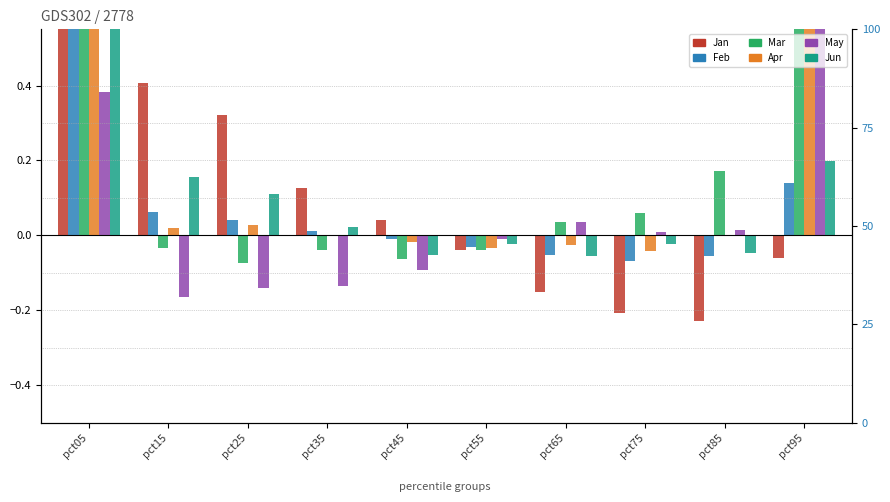

What is the greatest value displayed?

1.4